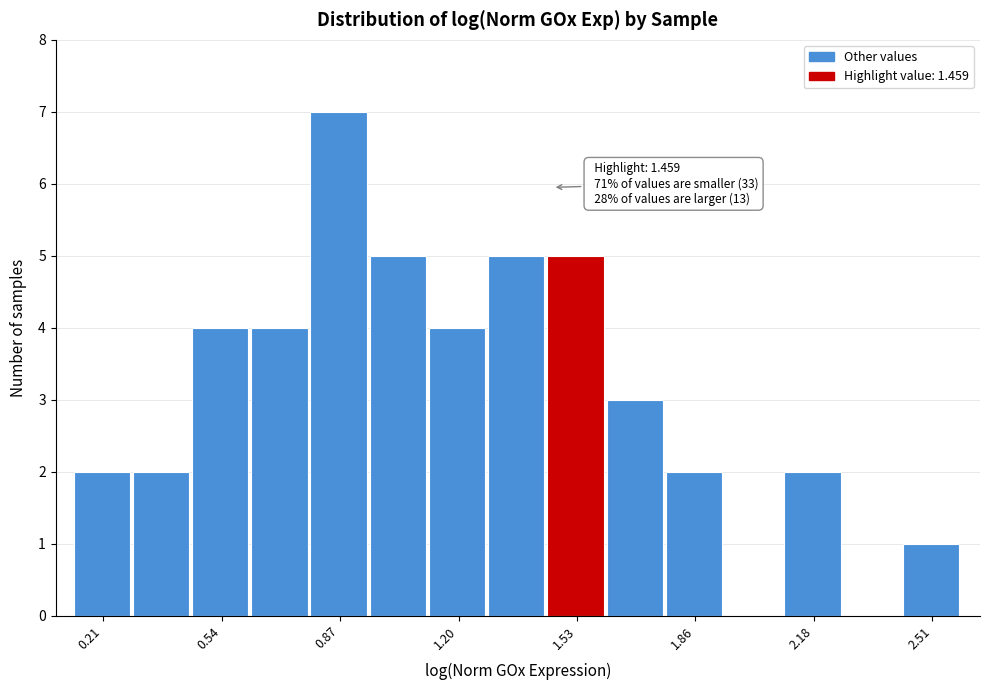

Around what value on the x-axis is the tallest bar? Give the approximate position of its centre, as read against the axis.

0.85